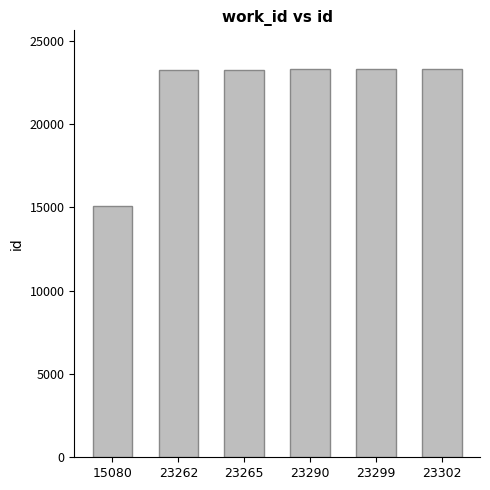

What is the difference between the maximum and minimum values?

8222